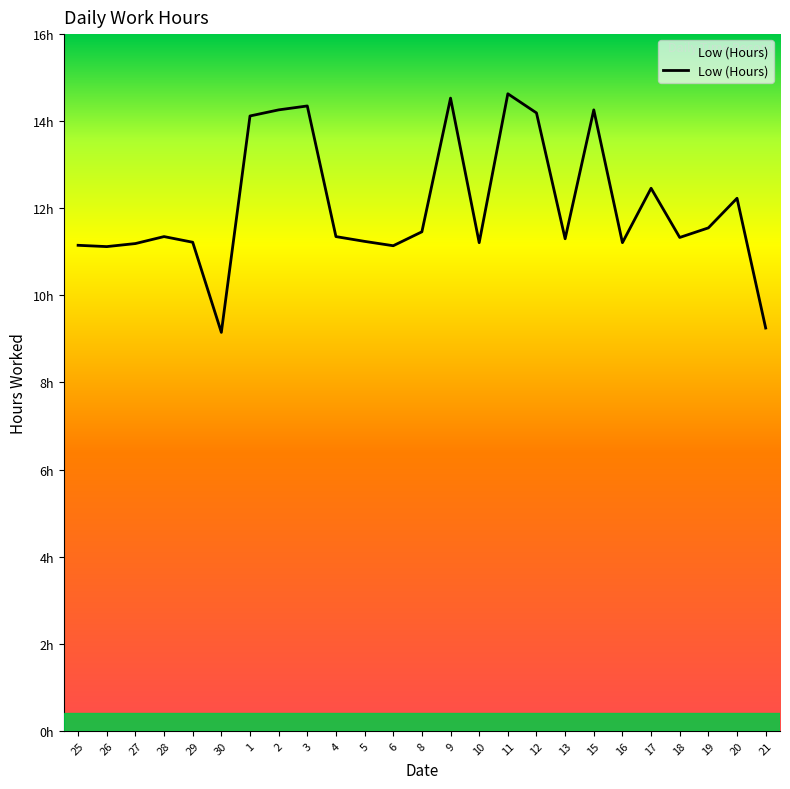

Does the chart display data point markers on the line(s)?

No